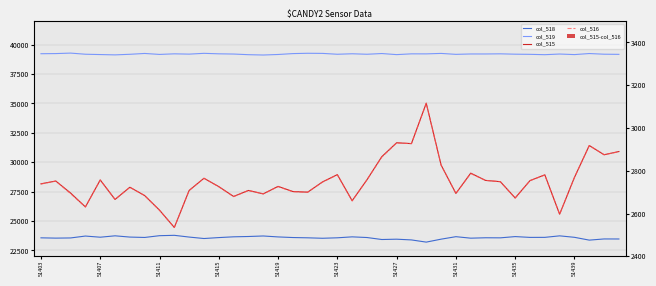

What is the label of the 34th bar from the right?

51427